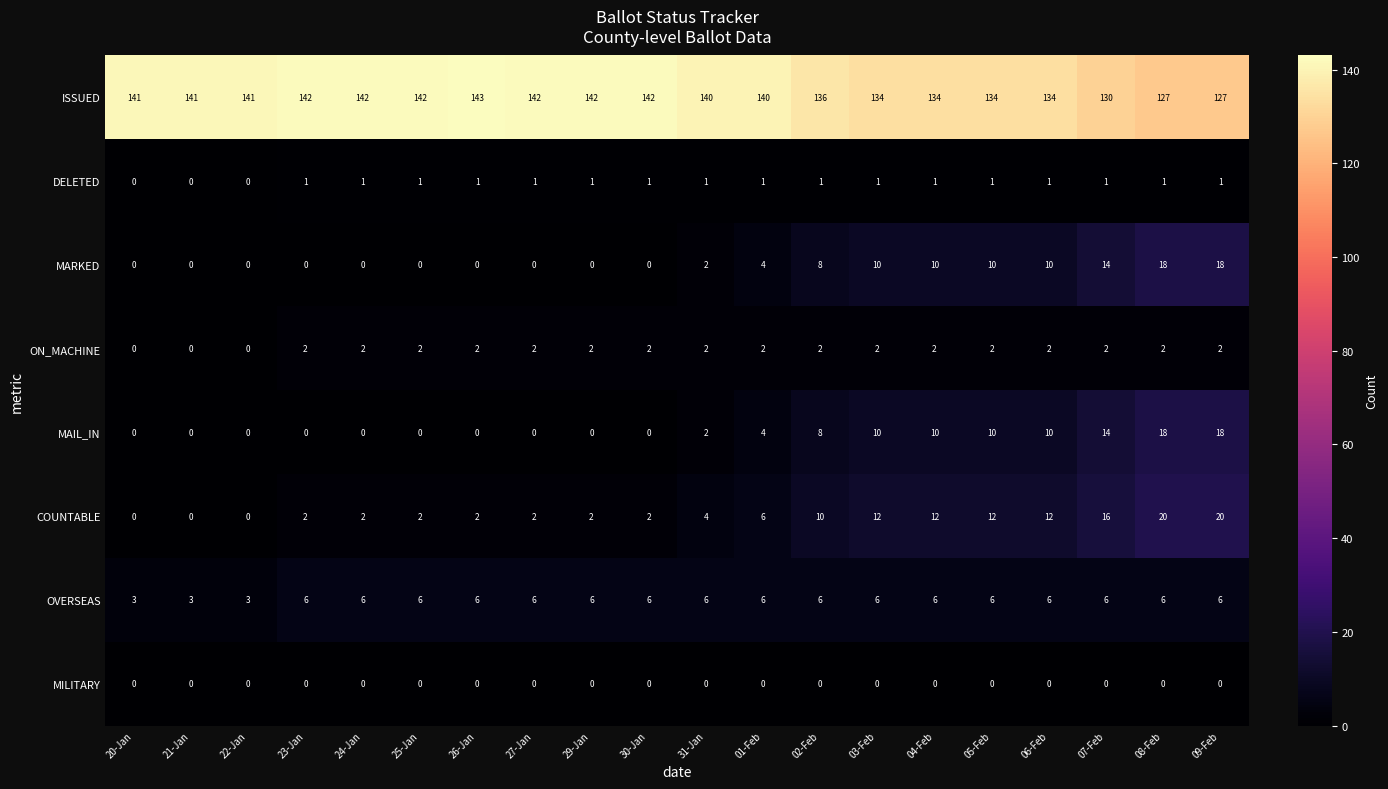

What is the highest value of the MARKED series?

18